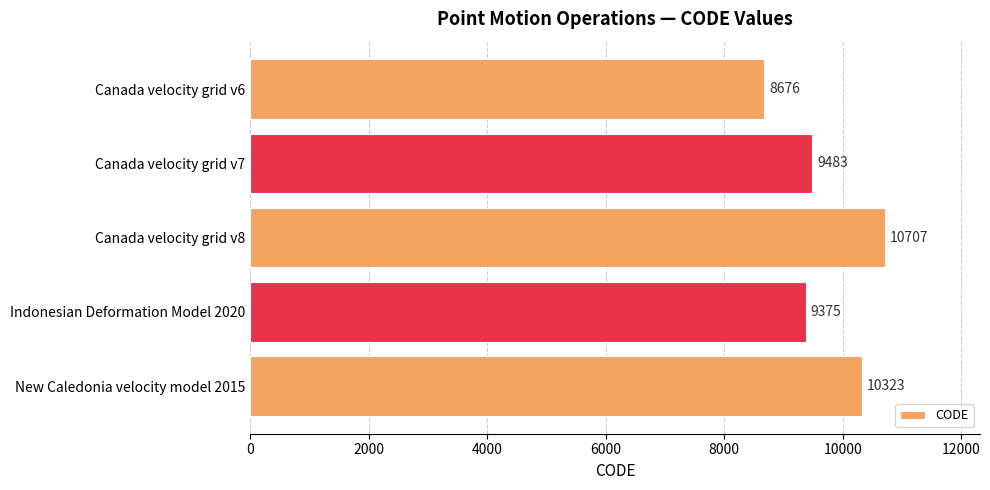

What is the approximate value at Canada velocity grid v8, to the nearest 100?

10700